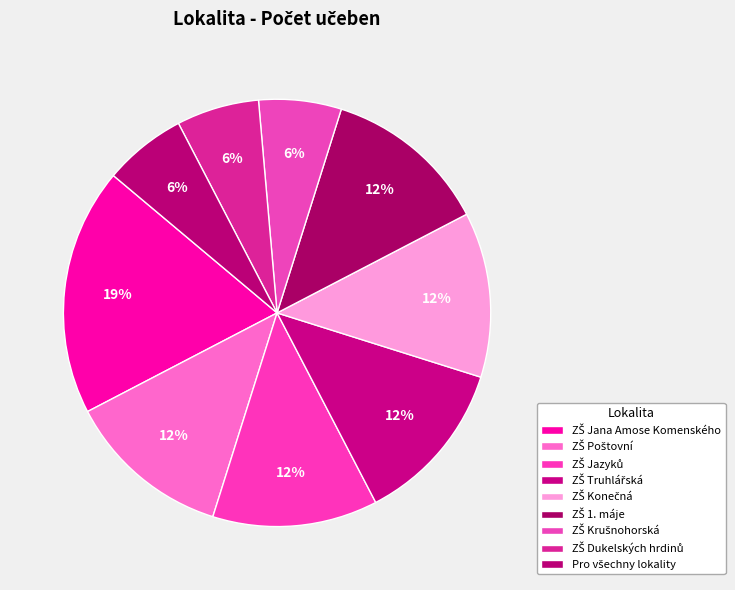

To the nearest percent, what is the combined percentage of ZŠ Konečná and ZŠ Jana Amose Komenského?

31%